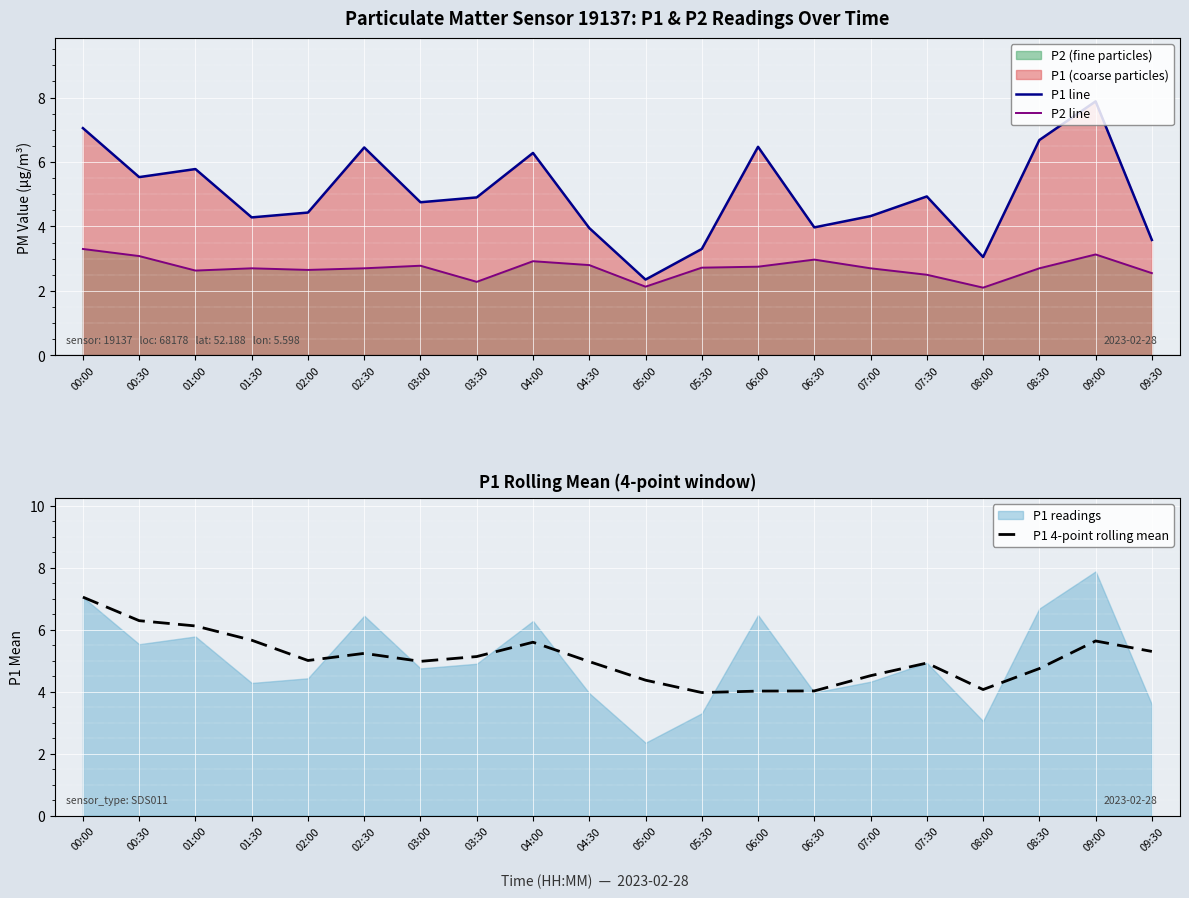

What is the maximum value shown in the chart?

7.9